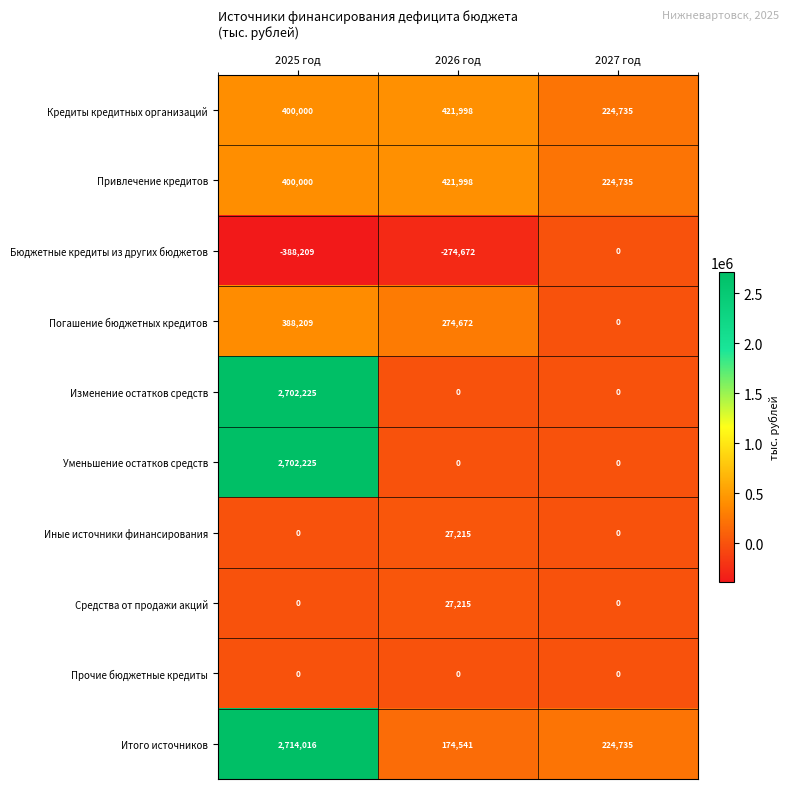

What is the spread (max minus min) of values at 2026 год?

696670